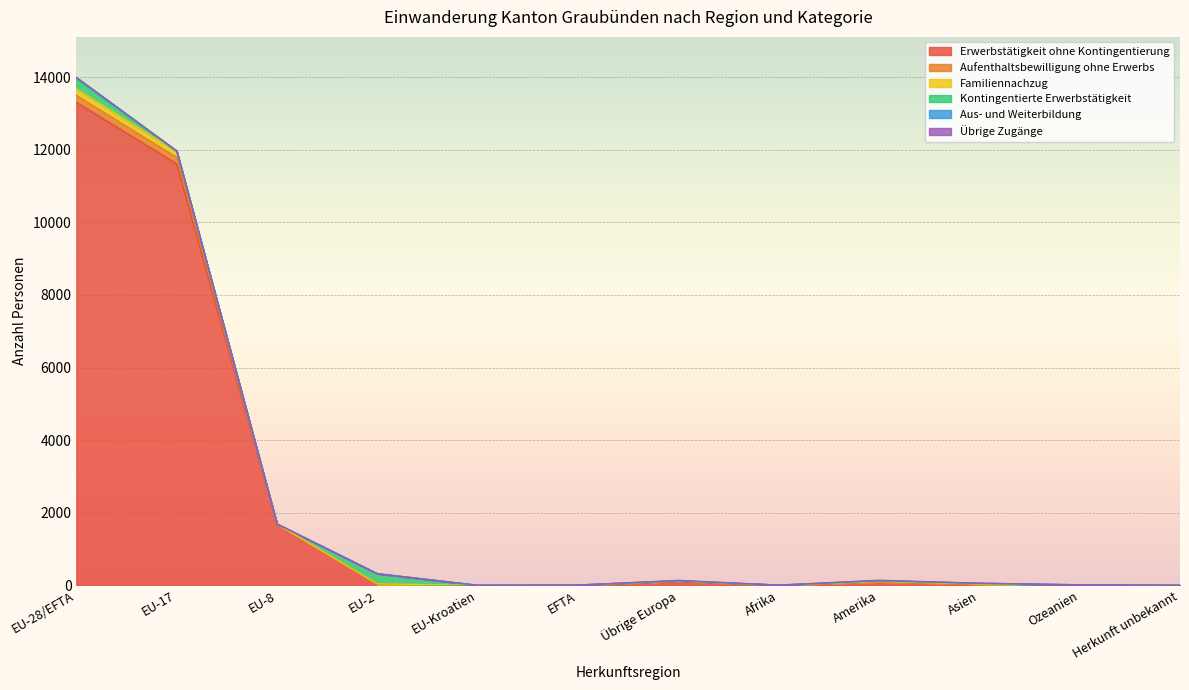

What is the sum of the Familiennachzug values at Übrige Europa and Herkunft unbekannt?

138